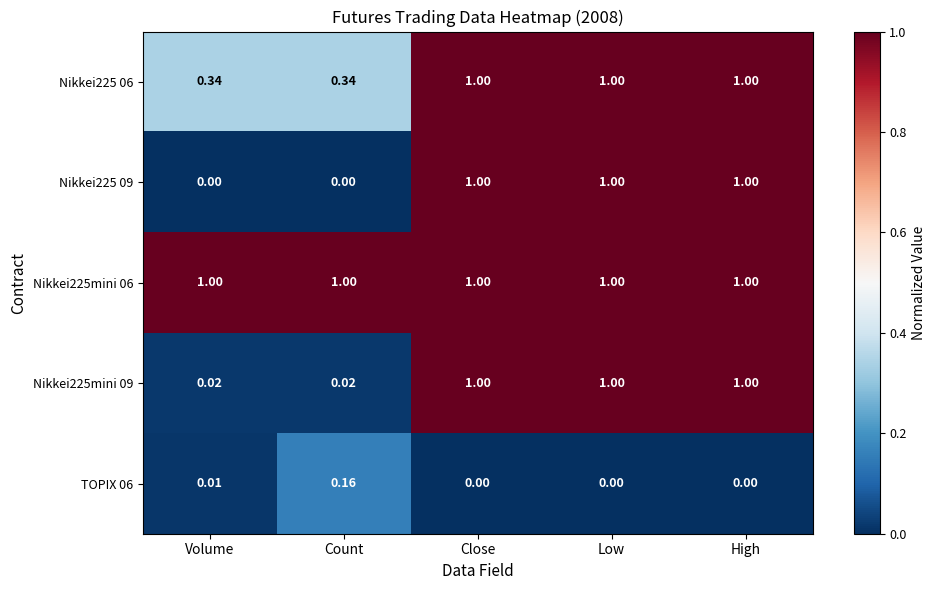

What is the total value across all series at Close?

4.0